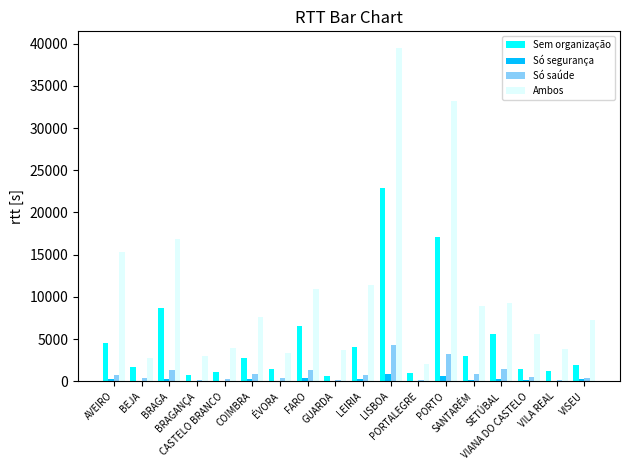

Which label corresponds to the largest value in the chart?

LISBOA